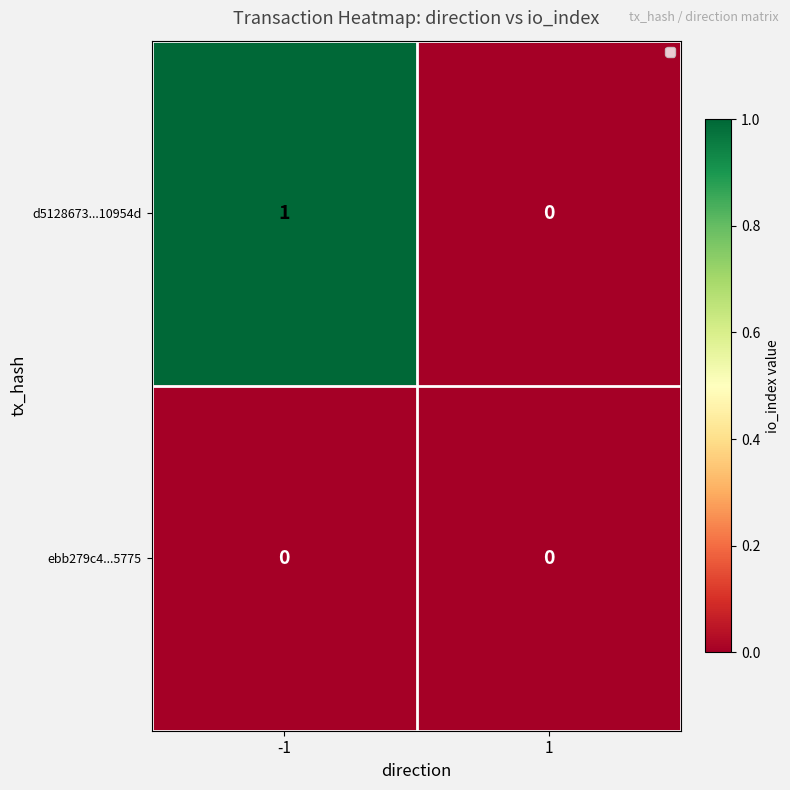

The value of d5128673...10954d at 1 is 0. True or false?

True